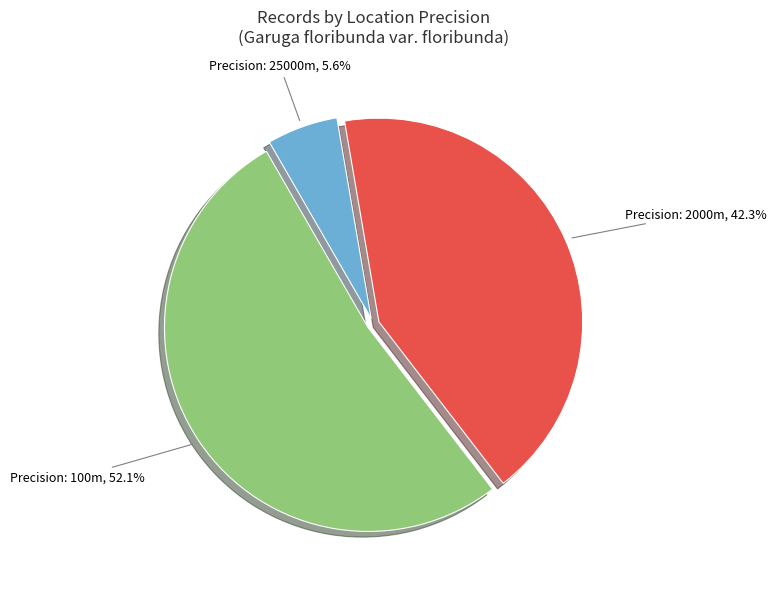

How many segments does this pie chart have?

3